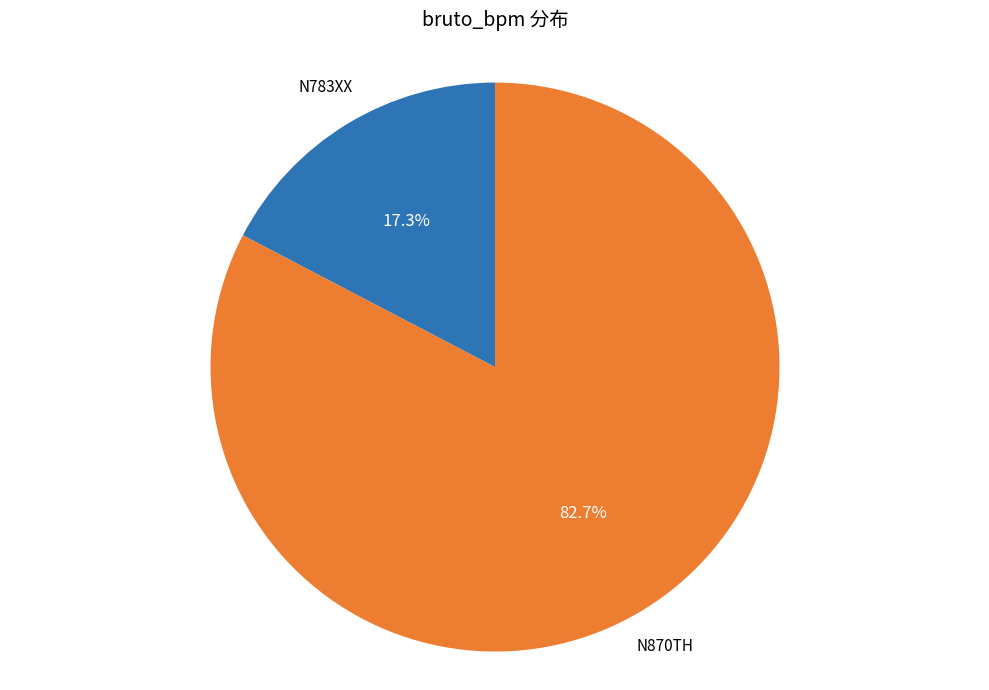

Is there a majority slice in this chart?

Yes